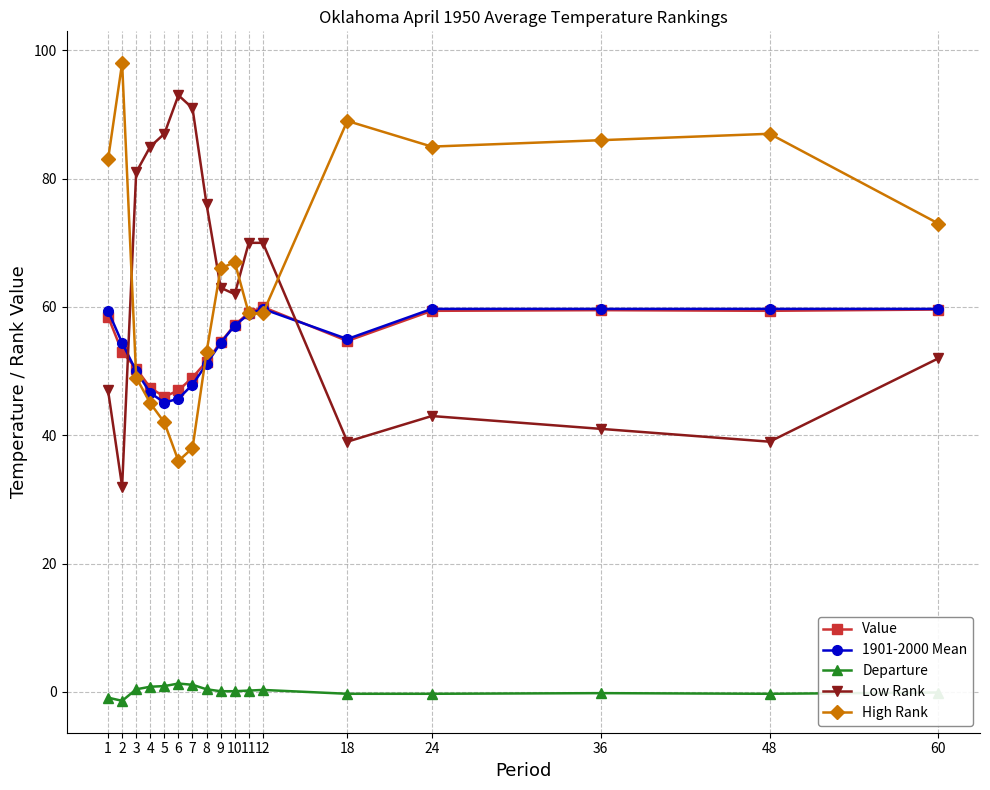

Between 2 and 24, which series saw the biggest shift?

High Rank